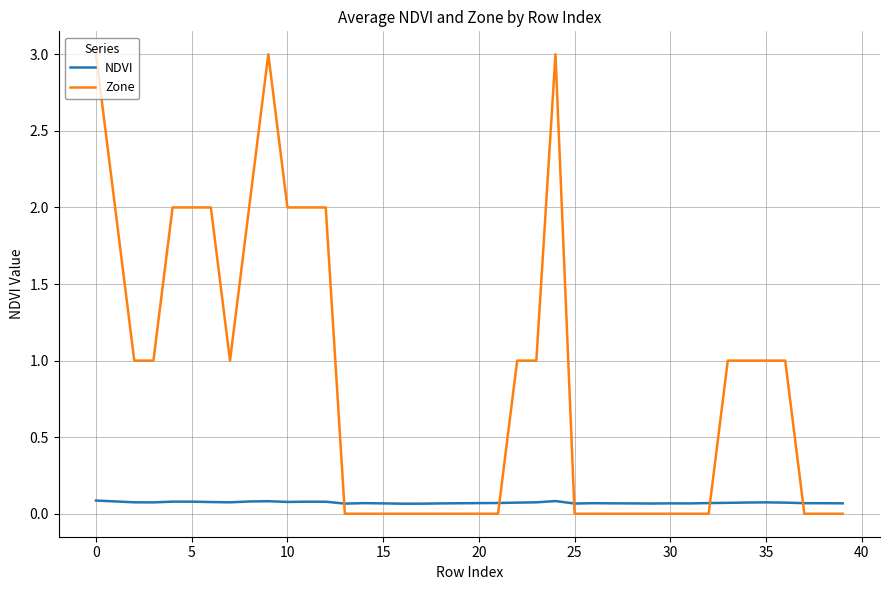

What is the highest value of the Zone series?

3.0